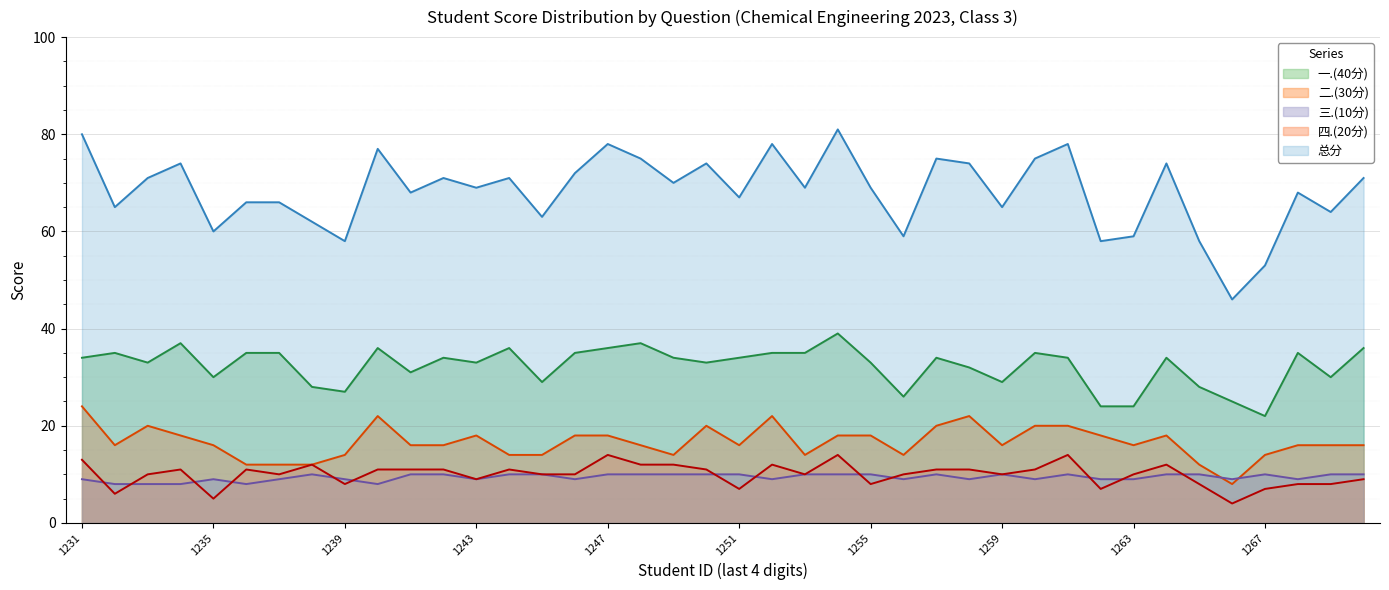

What are all the series names shown in the legend?

一.(40分), 二.(30分), 三.(10分), 四.(20分), 总分